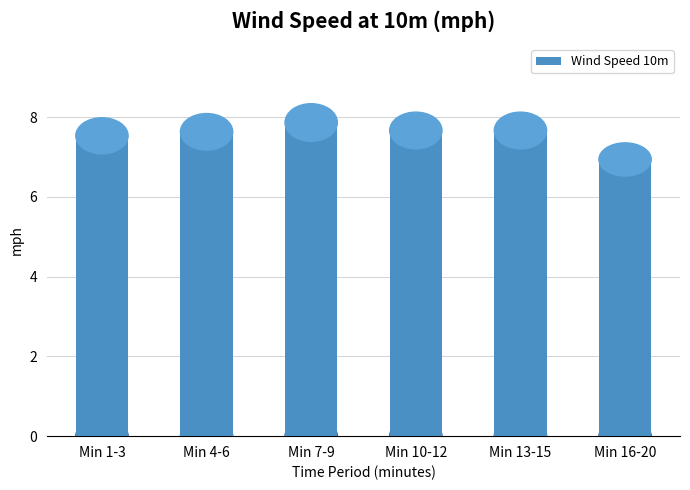

What is the change in value from Min 1-3 to Min 16-20?

-0.6